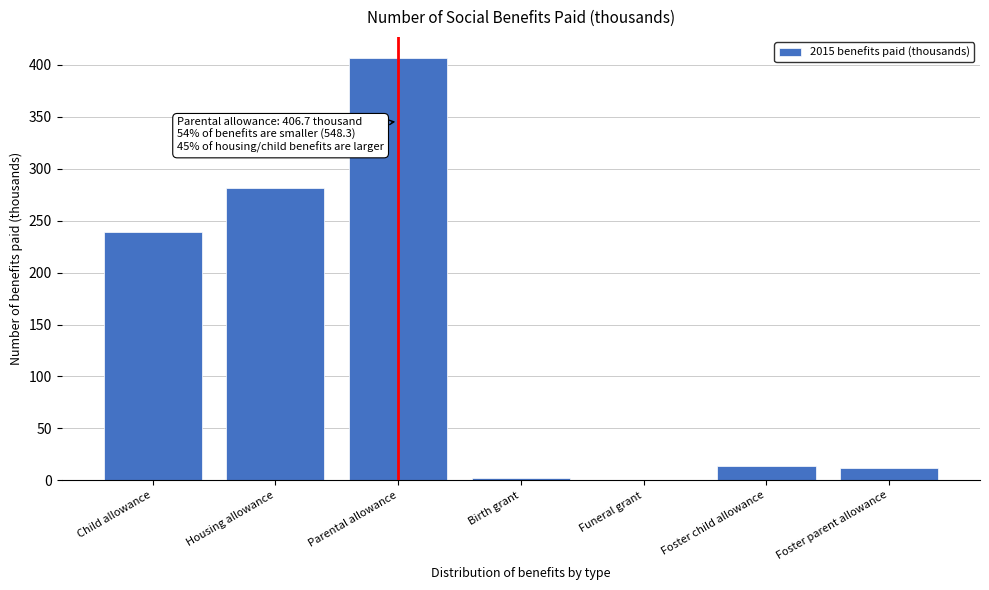

What is the sum of all values?

955.0